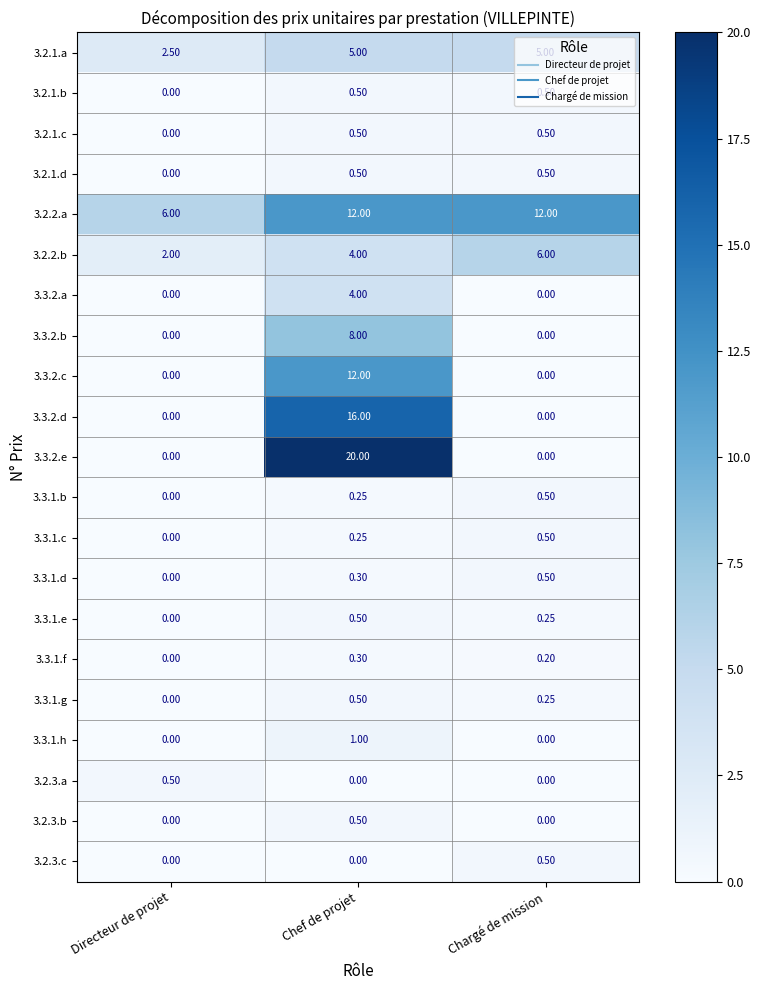

Is the value of 3.3.1.e at Directeur de projet greater than the value of 3.2.3.b at Chef de projet?

No